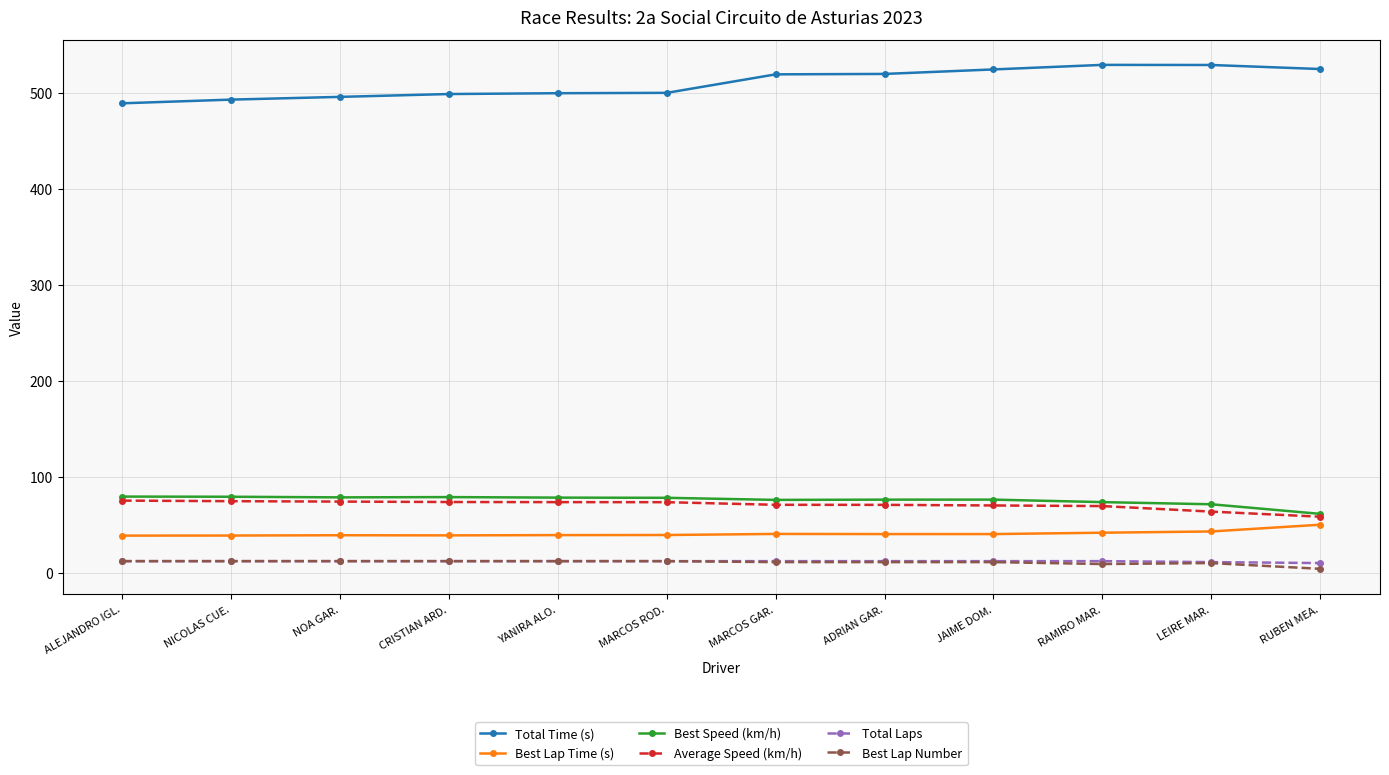

Is the value of Total Time (s) at ADRIAN GAR. greater than the value of Best Speed (km/h) at LEIRE MAR.?

Yes